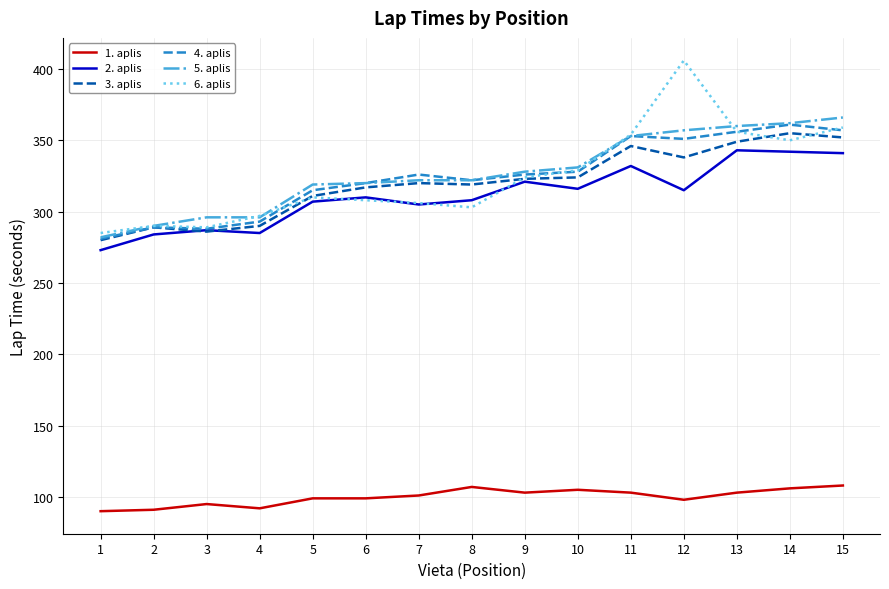

Is the value of 5. aplis at 13 greater than the value of 4. aplis at 8?

Yes